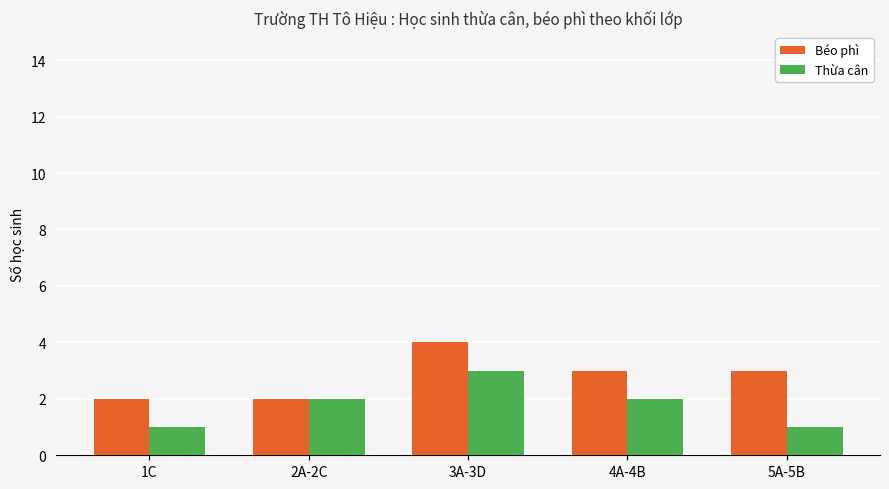

How many Thừa cân values are between 1 and 2?

4